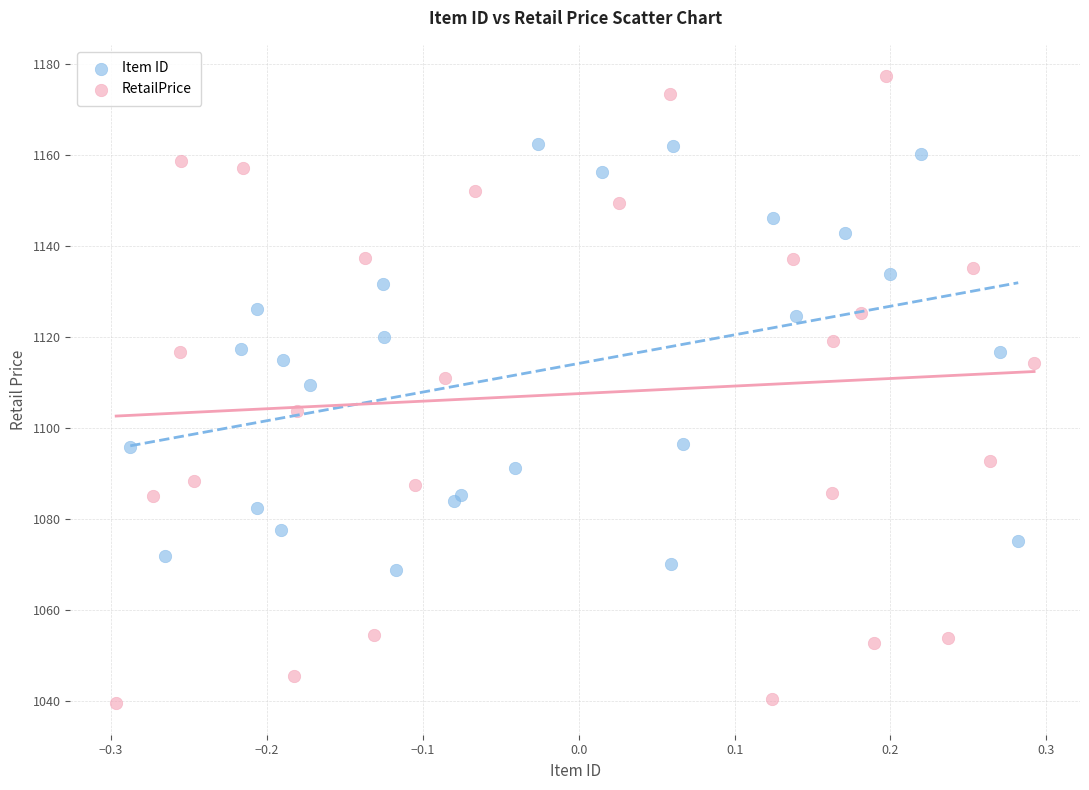

Which series has the widest spread of Y values?

RetailPrice